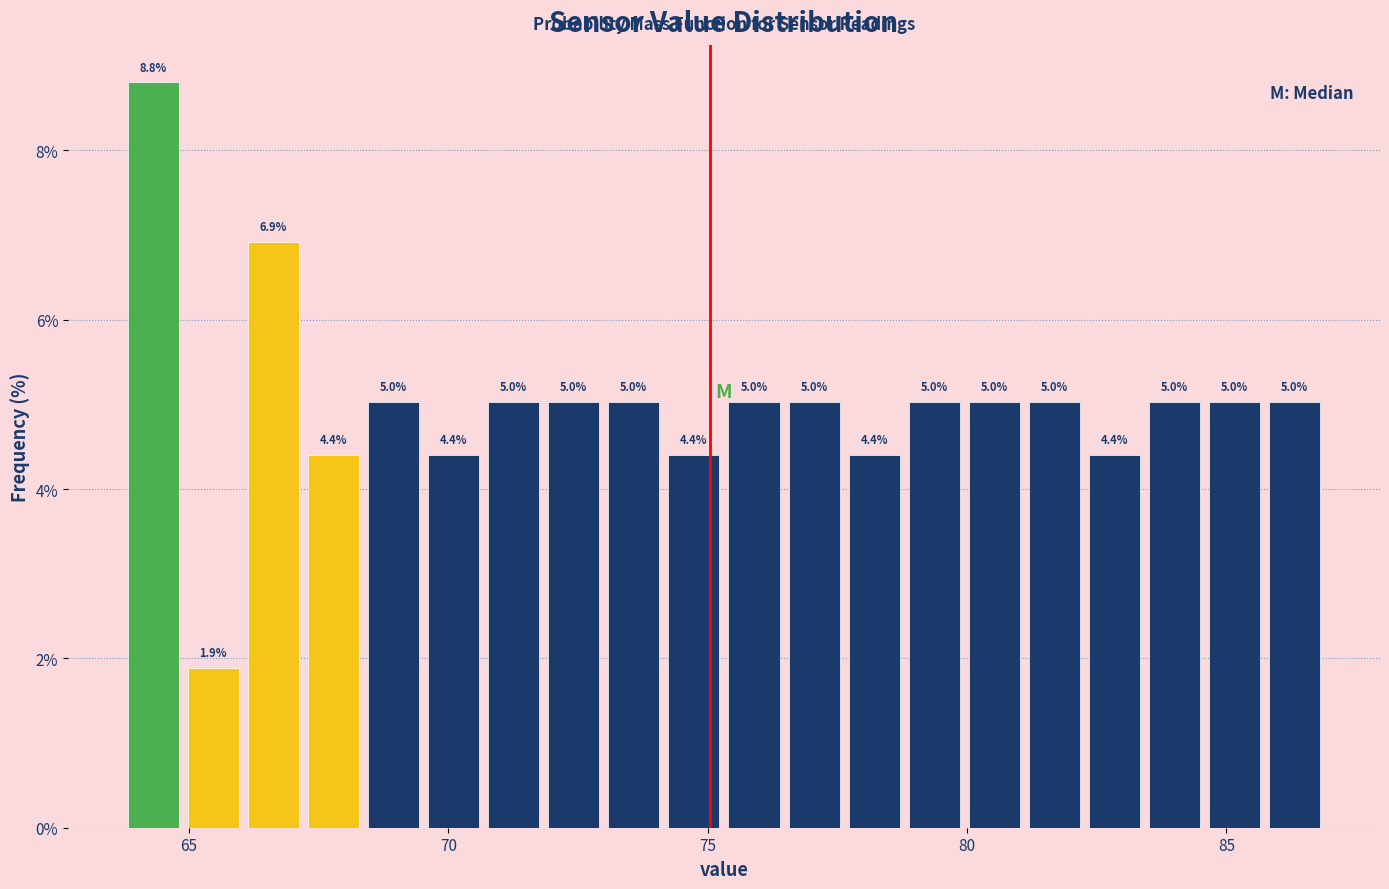

Around what value on the x-axis is the tallest bar? Give the approximate position of its centre, as read against the axis.

64.5